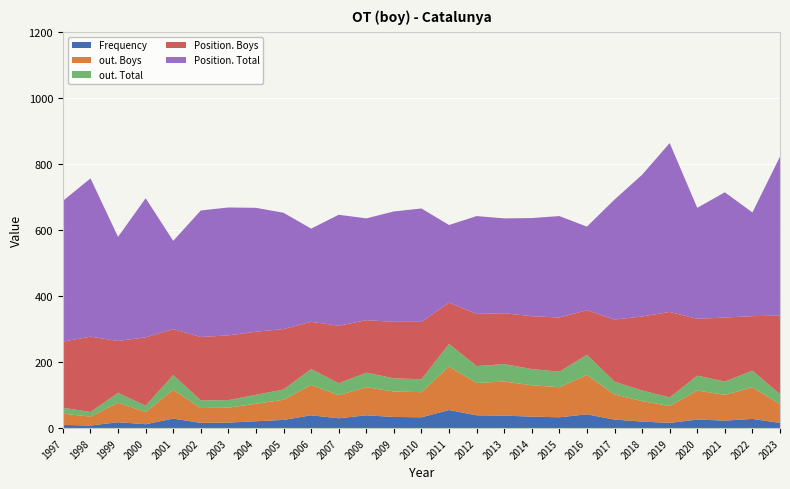

Reading left to right, list all the values displayed in this chart.

Frequency: 10	8	18	12	29	16	17	21	25	39	30	39	34	33	55	39	38	35	33	42	26	20	16	26	23	28	16
Position. Total: 426	479	315	421	267	383	387	375	352	282	336	308	334	343	235	296	287	297	307	253	363	429	511	336	379	314	481
Position. Boys: 200	228	157	207	139	192	196	191	183	143	174	159	171	174	125	158	154	160	164	135	188	224	259	172	194	165	238
out. Total: 18	14	30	19	45	23	23	27	31	48	36	44	40	39	68	51	53	49	47	61	39	32	26	45	40	50	30
out. Boys: 34	27	59	37	87	45	45	53	61	92	70	85	77	76	132	98	103	95	91	119	76	62	51	88	78	96	57